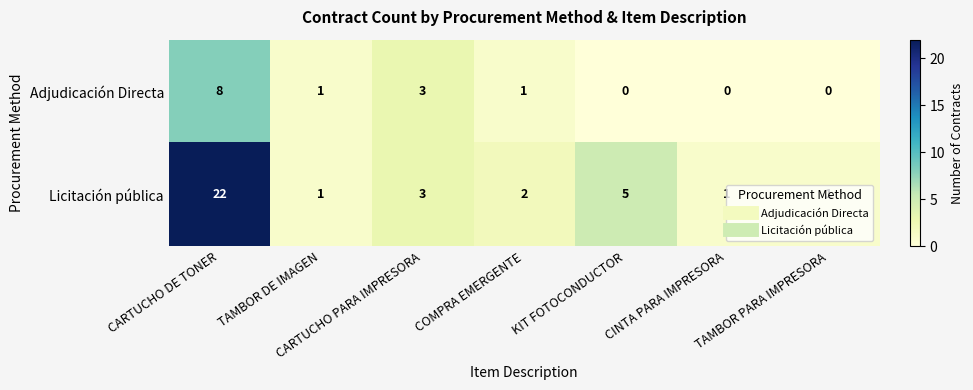

What is the sum of the Licitación pública values at KIT FOTOCONDUCTOR and CARTUCHO PARA IMPRESORA?

8